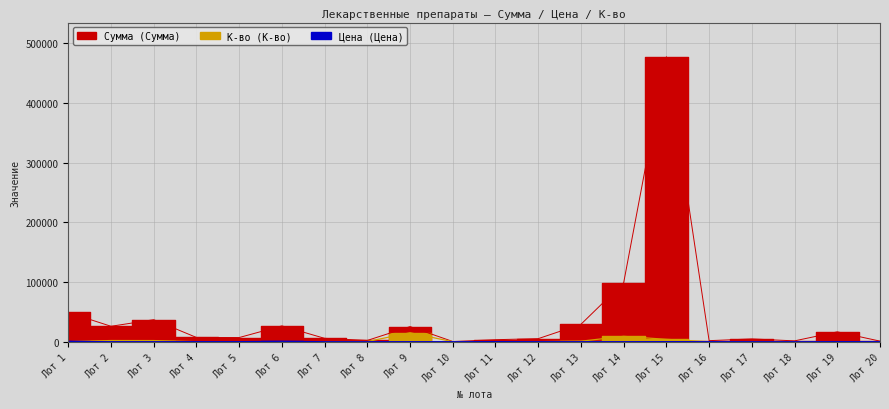

How many data points in Цена (Цена) are above 57?

10